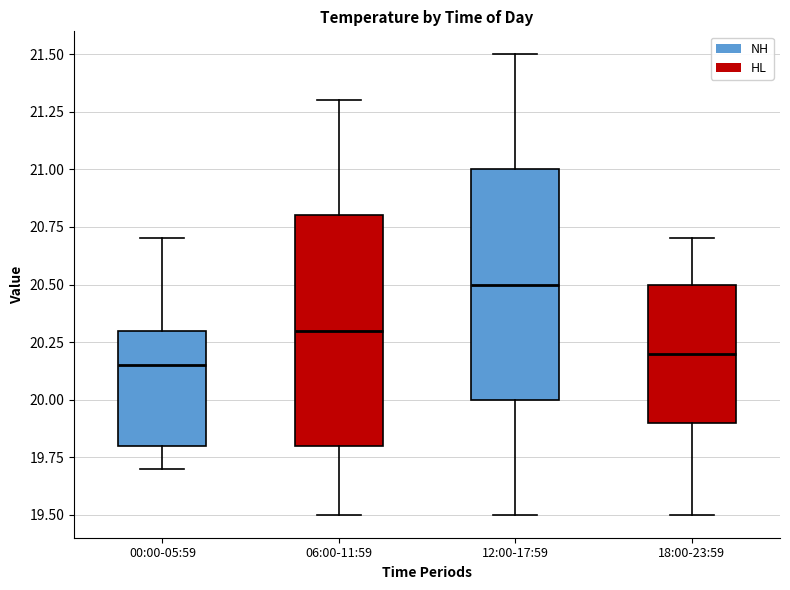

Reading left to right, read every box against the y-axis: the position of its median line, the range the box covers, and the ends of its whiskers. The values are not printed on the chart, so give them approximately, as read against the axis.

00:00-05:59: median 20.15, box 19.80 to 20.30, whiskers 19.70 to 20.70
06:00-11:59: median 20.30, box 19.80 to 20.80, whiskers 19.50 to 21.30
12:00-17:59: median 20.50, box 20.00 to 21.00, whiskers 19.50 to 21.50
18:00-23:59: median 20.20, box 19.90 to 20.50, whiskers 19.50 to 20.70